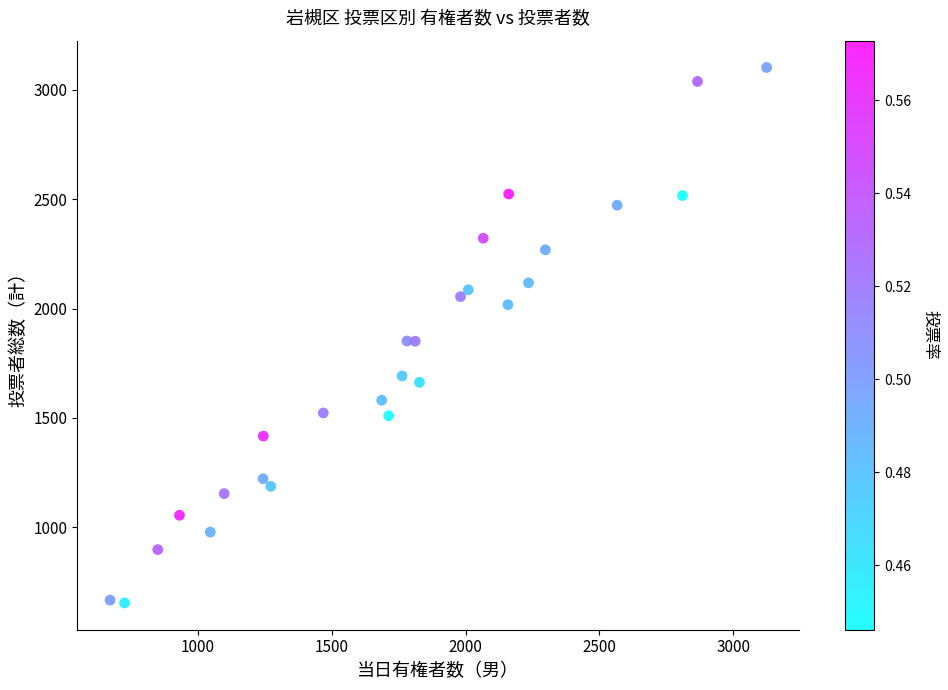

What is the range of X values (max minus min)?

2451